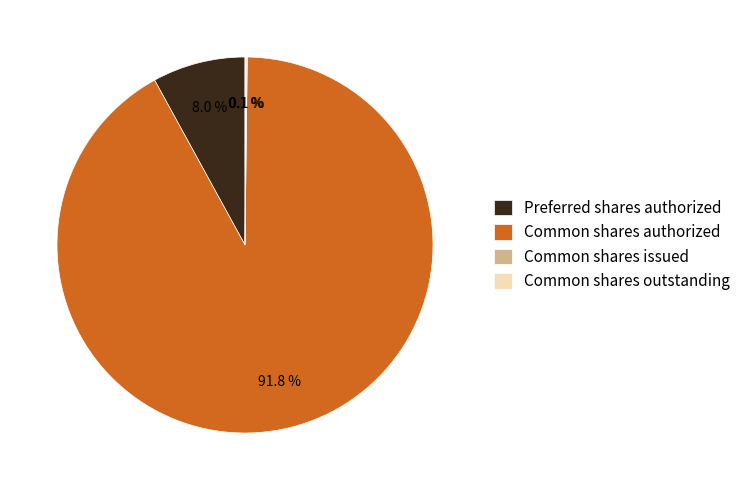

Does Common shares authorized account for over 50% of the chart?

Yes